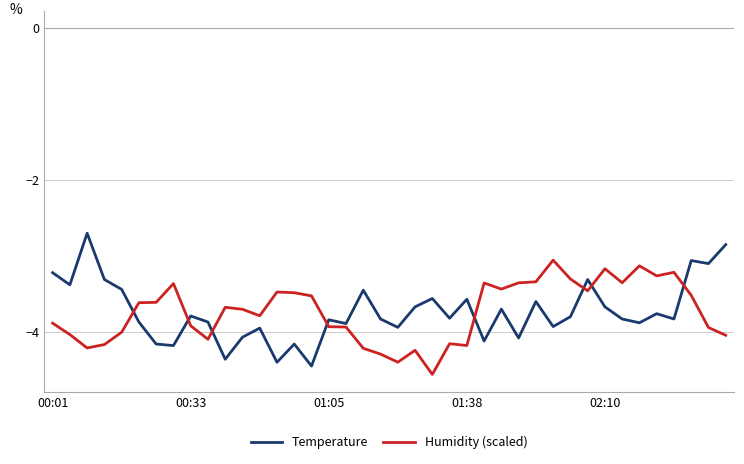

What is the greatest value displayed?

-2.7